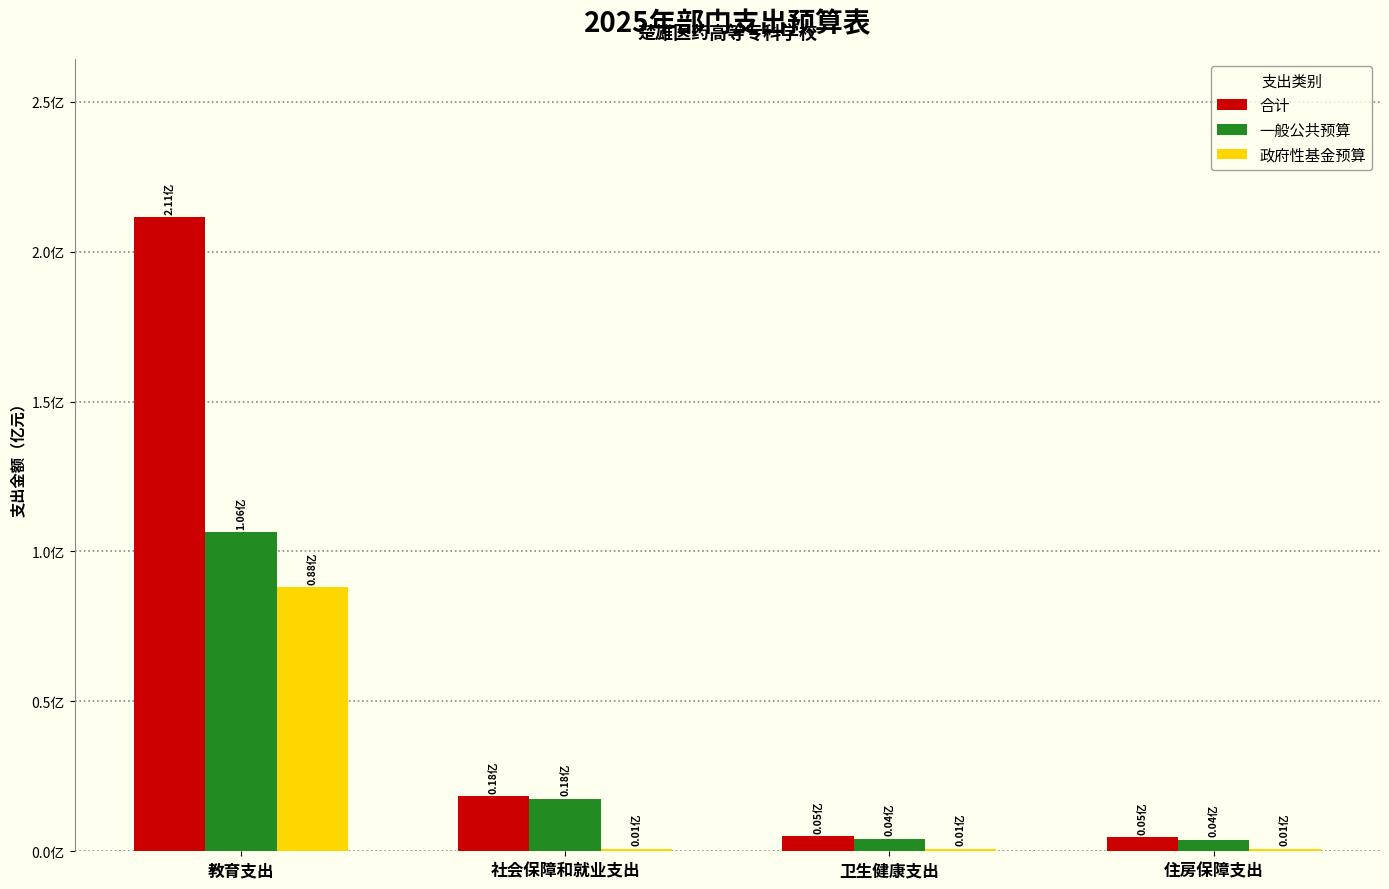

What is the difference between the highest and lowest values at 社会保障和就业支出?

17532143.5